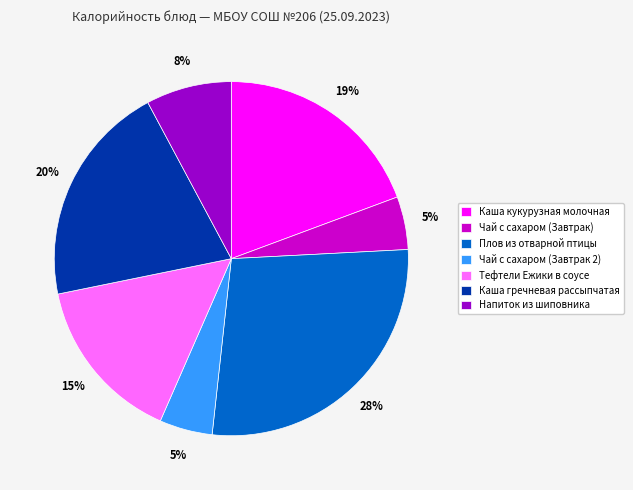

Is Каша кукурузная молочная the majority of the pie?

No